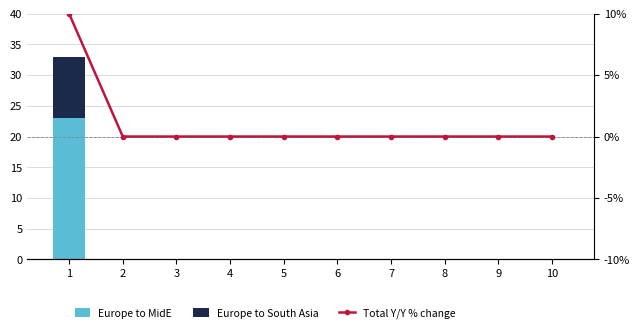

Reading left to right, what are all the values shown in this chart?

Europe to MidE: 23	0	0	0	0	0	0	0	0	0
Europe to South Asia: 10	0	0	0	0	0	0	0	0	0
Total Y/Y % change: 10	0	0	0	0	0	0	0	0	0